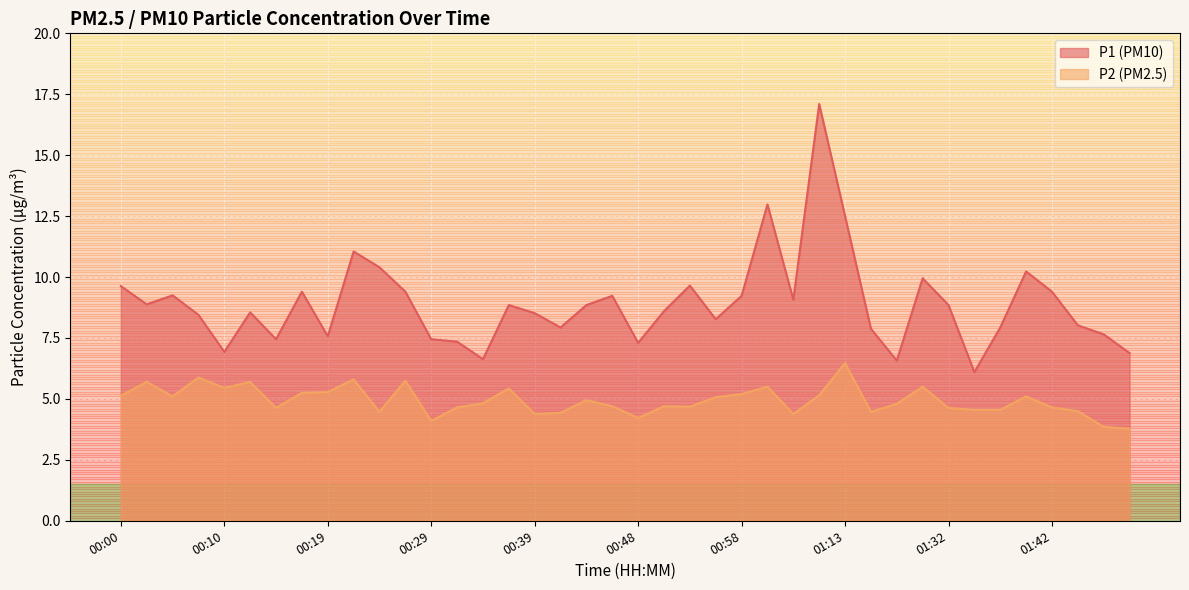

Between 01:42 and 00:14, which is larger?

01:42